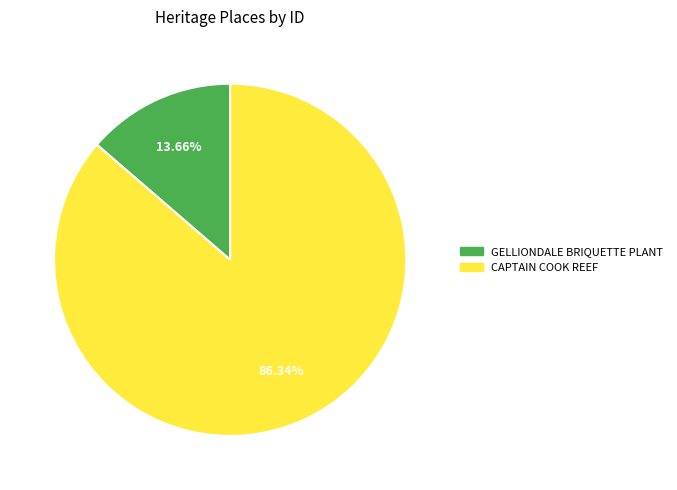

Between CAPTAIN COOK REEF and GELLIONDALE BRIQUETTE PLANT, which is larger?

CAPTAIN COOK REEF